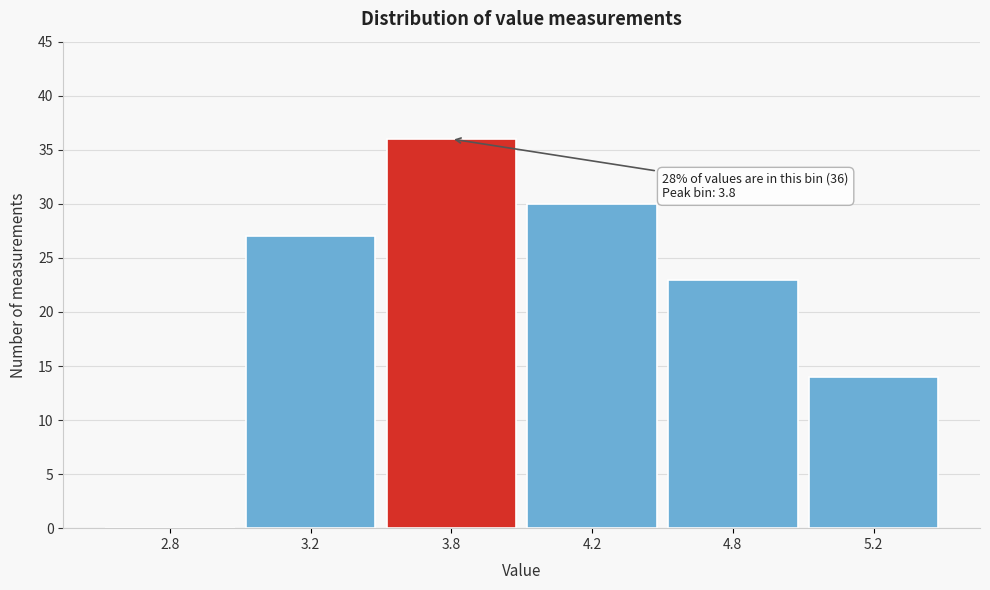

Reading right to left, transcribe all the data shown in this chart.

5.2=14	4.8=23	4.2=30	3.8=36	3.2=27	2.8=0